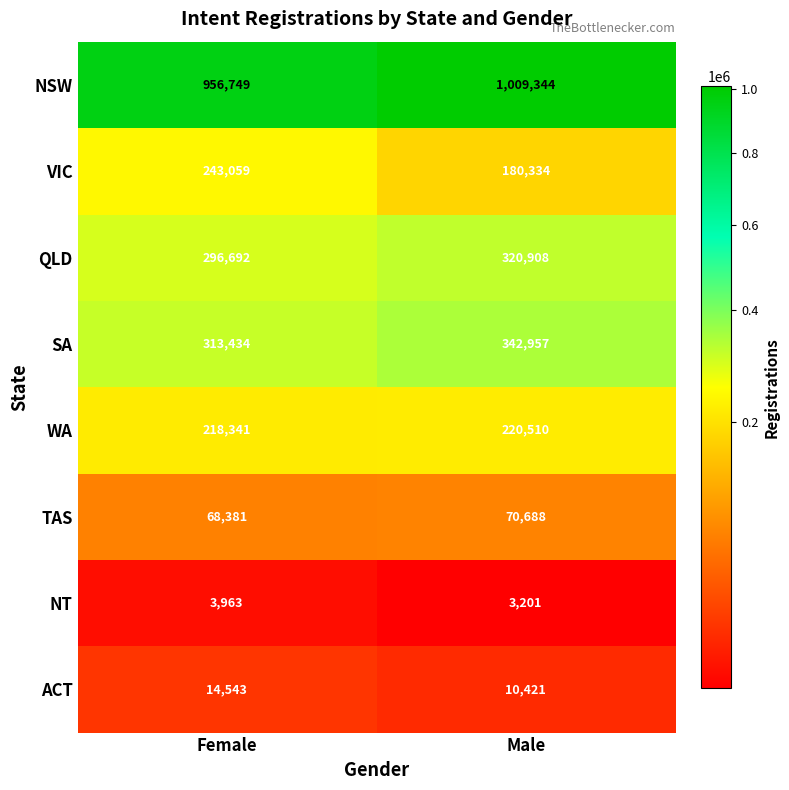

Rank the series at Male from lowest to highest value.

NT, ACT, TAS, VIC, WA, QLD, SA, NSW